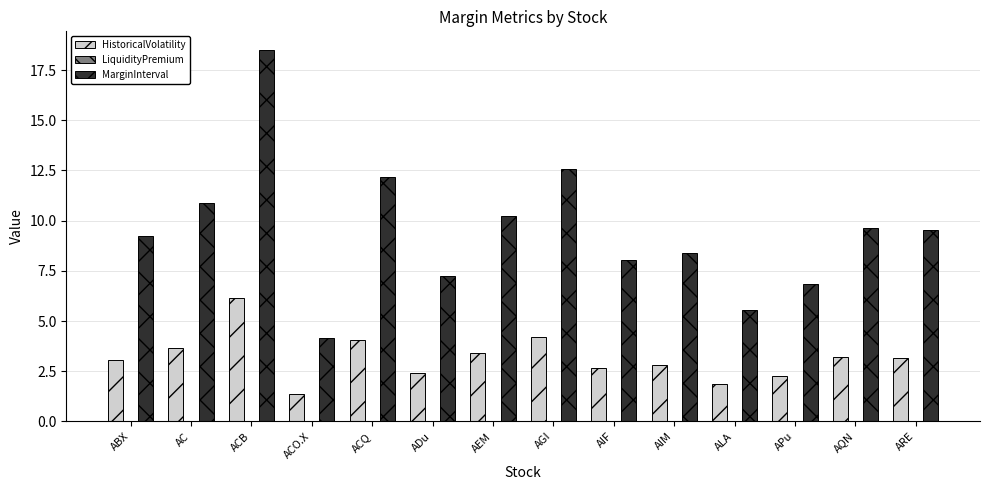

Which category has the highest value across all series?

ACB